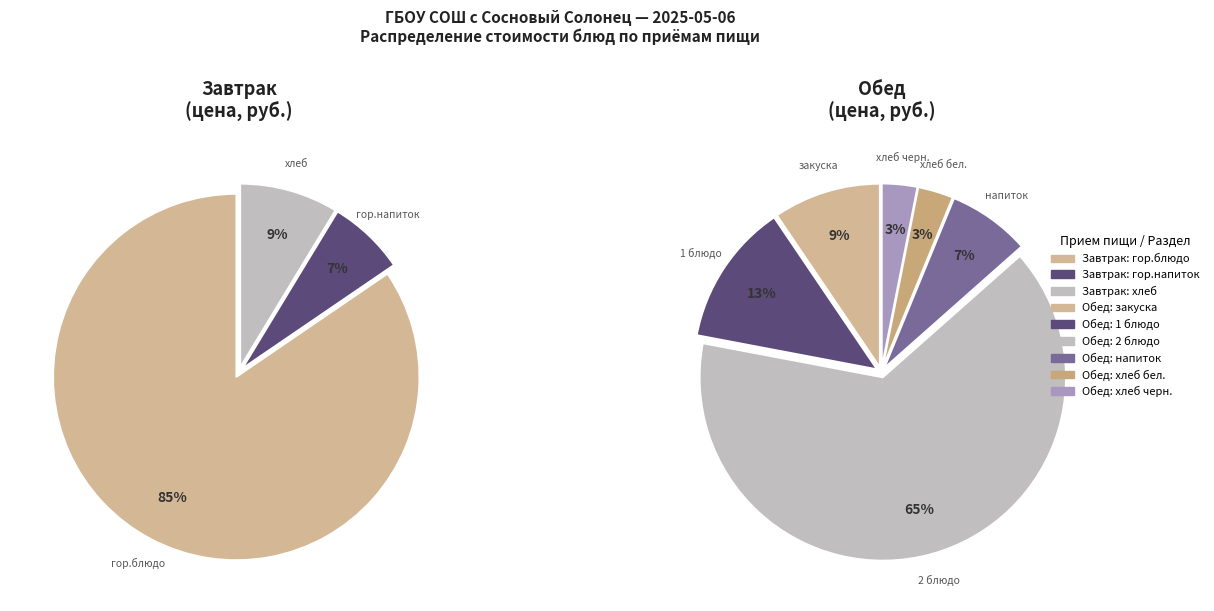

Combined, do Завтрак (гор.блюдо) and Обед (закуска) account for over 50%?

No